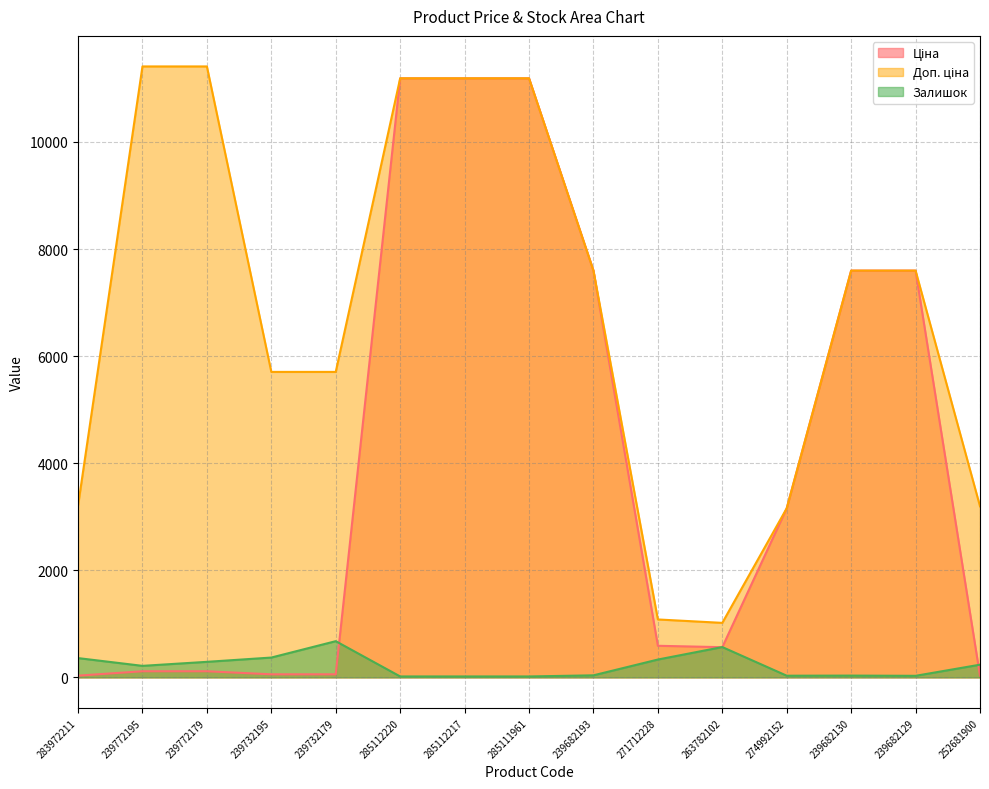

Rank the categories by Ціна value from lowest to highest.

252681900, 283972211, 239732195, 239732179, 239772195, 239772179, 263782102, 271712228, 274992152, 239682193, 239682130, 239682129, 285112220, 285112217, 285111961